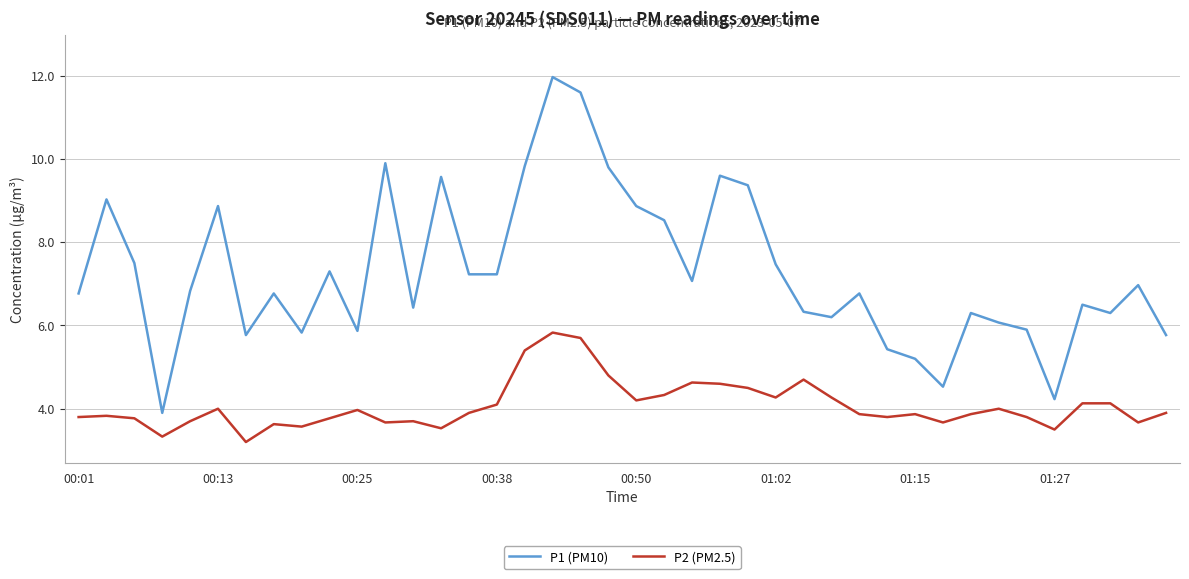

List the series in order of their peak value, lowest first.

P2 (PM2.5), P1 (PM10)